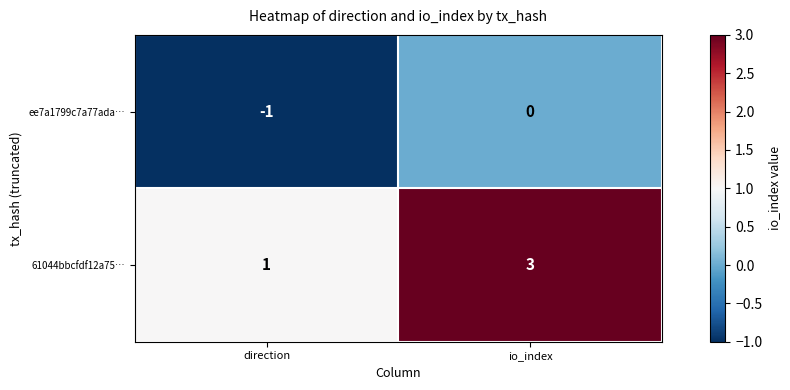

Reading right to left, what are all the values shown in this chart?

ee7a1799c7a77ada…: 0	-1
61044bbcfdf12a75…: 3	1